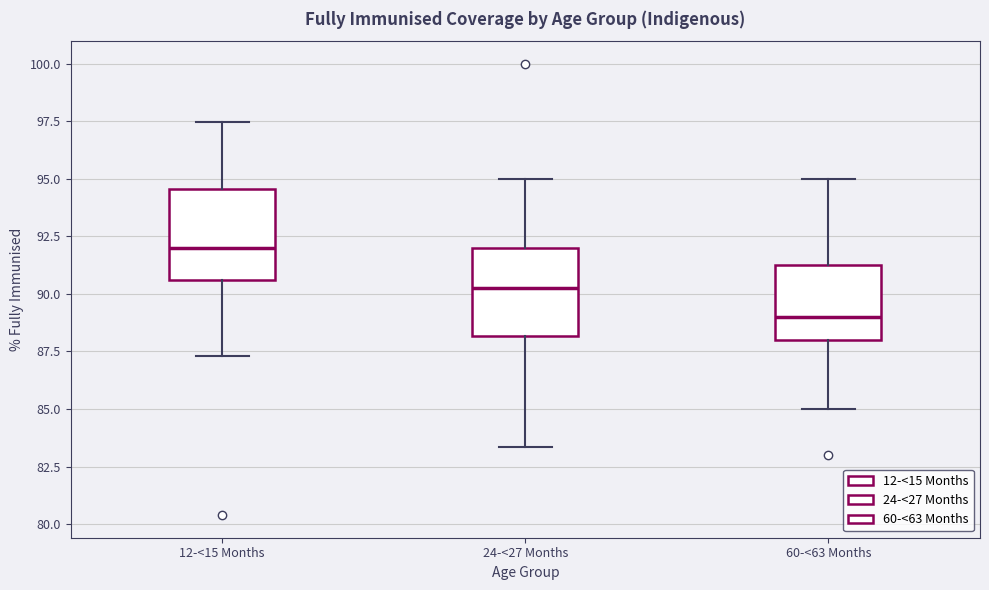

Where is the upper edge of the box for 12-<15 Months on the y-axis? The values are not printed on the chart, so give them approximately, as read against the axis.

94.5